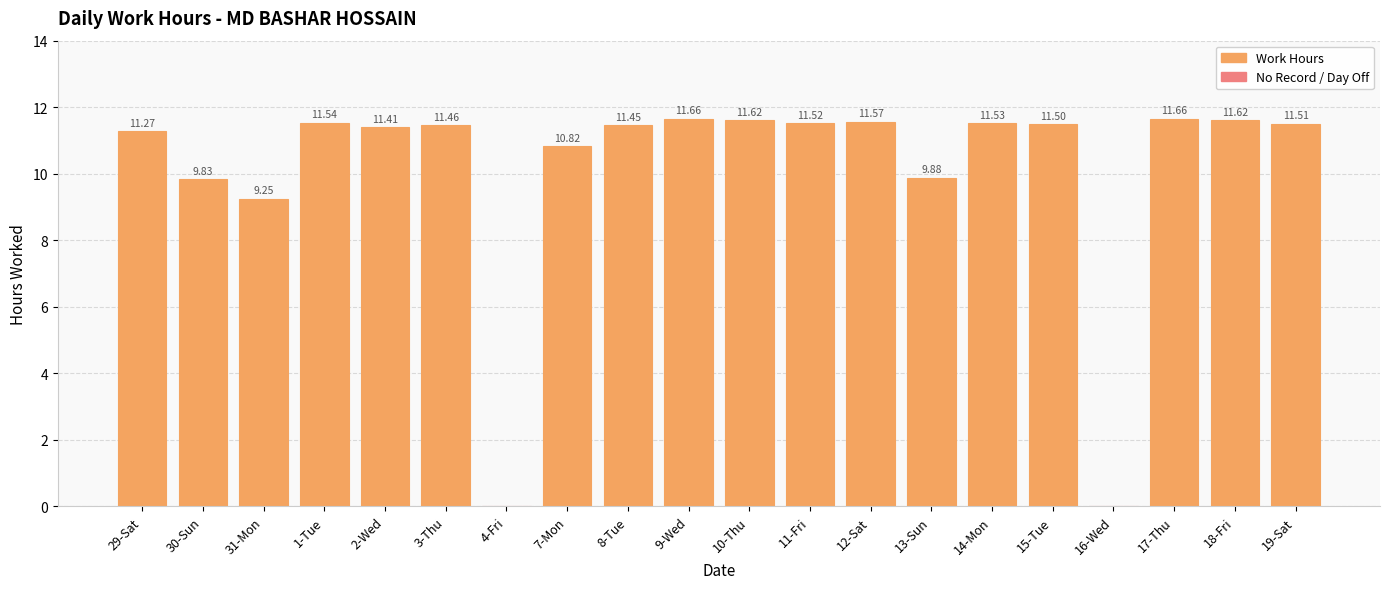

Which has a higher value, 1-Tue or 9-Wed?

9-Wed